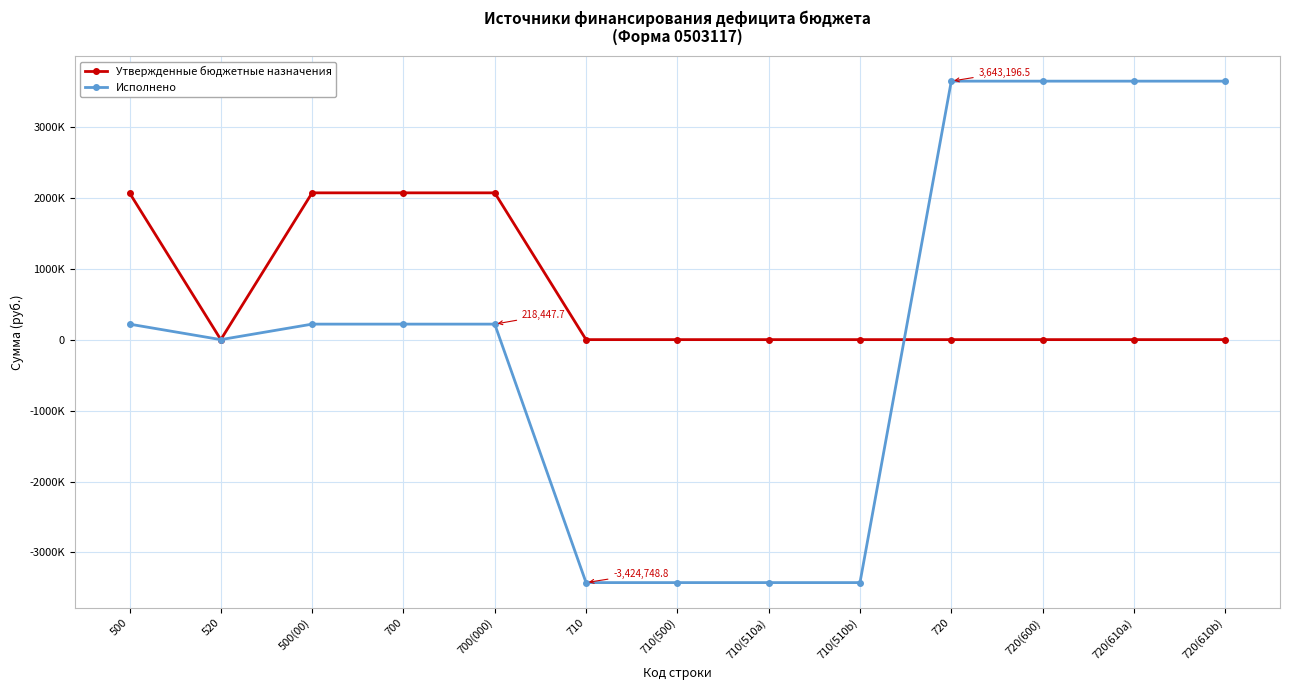

Does the chart have visible grid lines?

Yes